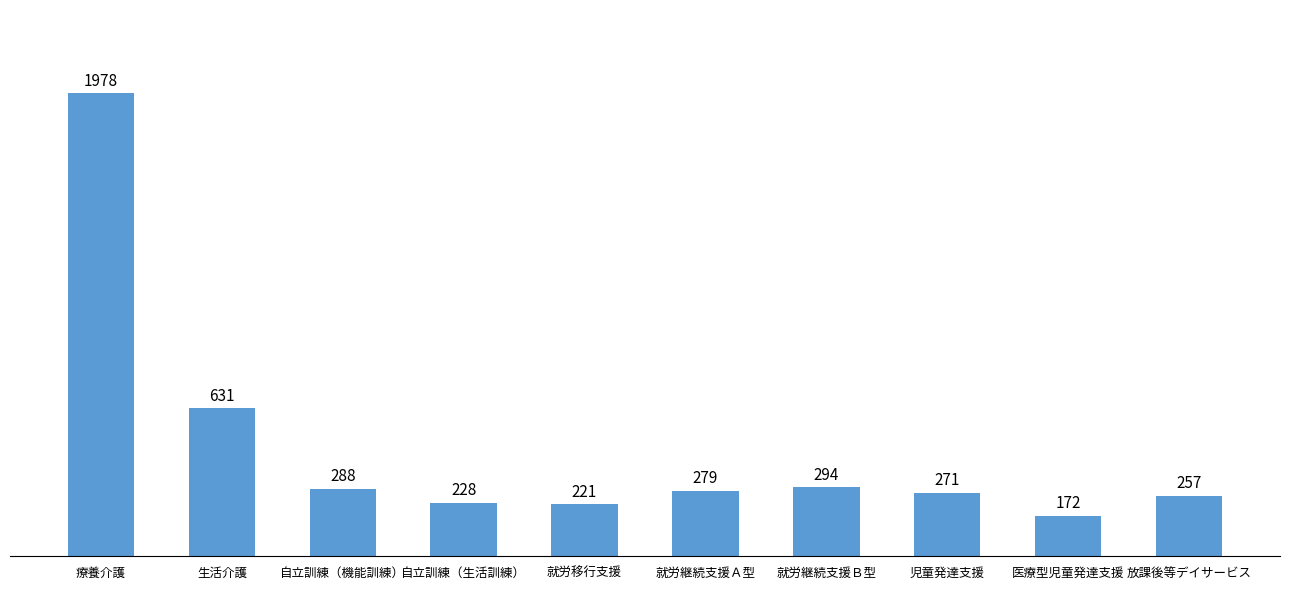

What position from the right is 就労継続支援Ｂ型?

4